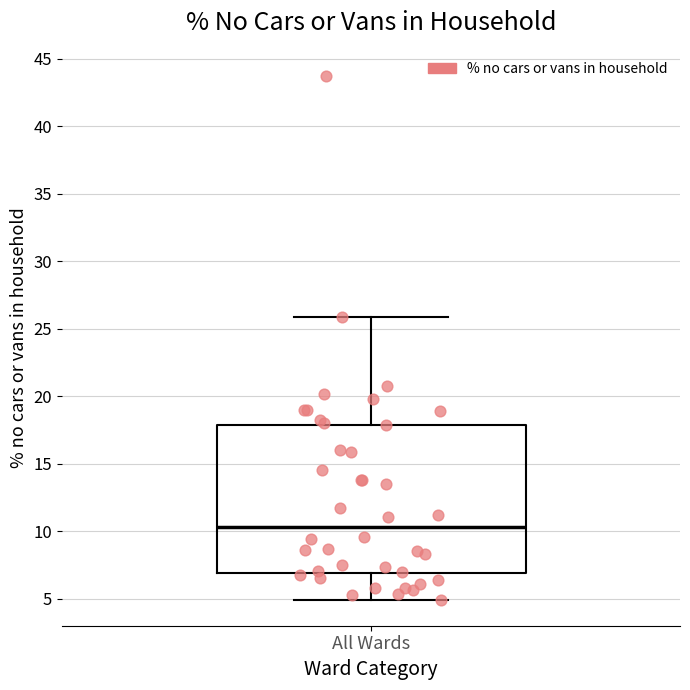

Read this box plot against the y-axis: the position of the median line, the range covered by the box, and the ends of both whiskers. The values are not printed on the chart, so give them approximately, as read against the axis.

median 10.5, box 7.0 to 18.0, whiskers 5.0 to 26.0